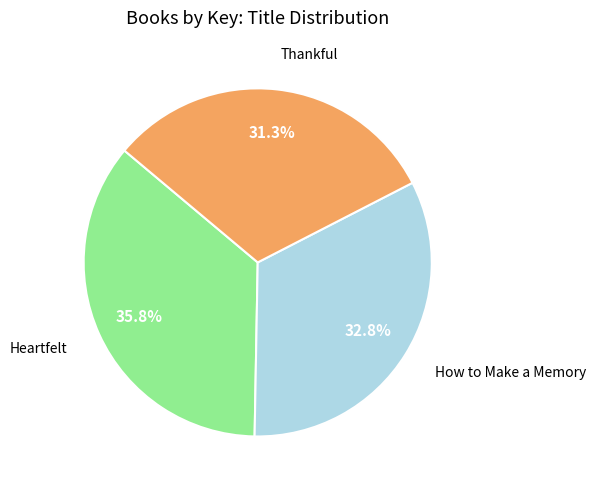

To the nearest percent, what percentage of the pie is Heartfelt?

36%